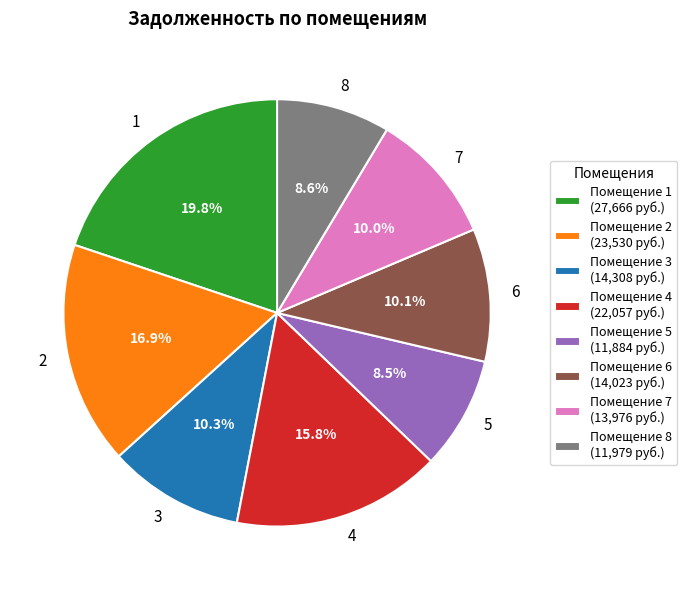

What portion of the pie excludes 5?

91.5%